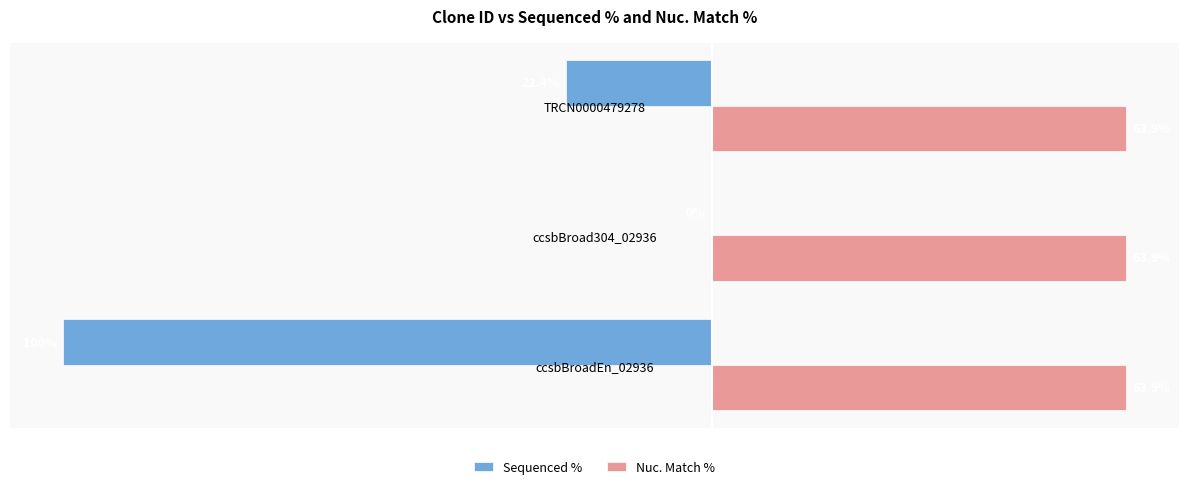

Which series has the widest spread of values?

Sequenced %